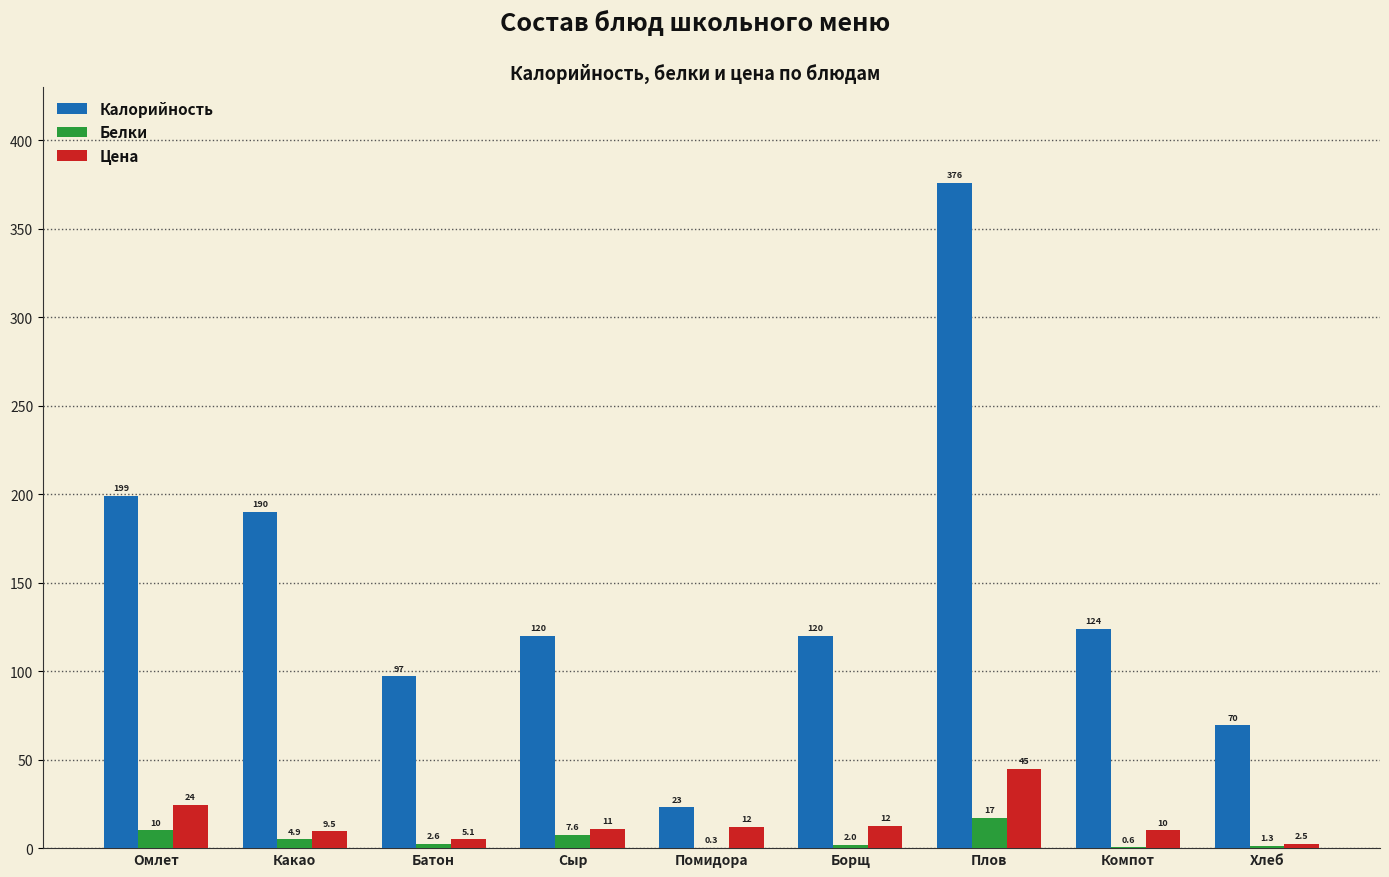

What are all the series names shown in the legend?

Калорийность, Белки, Цена